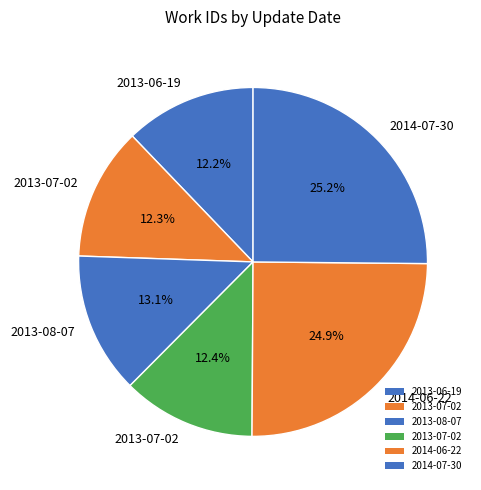

Is there any slice that represents more than half of the pie?

No